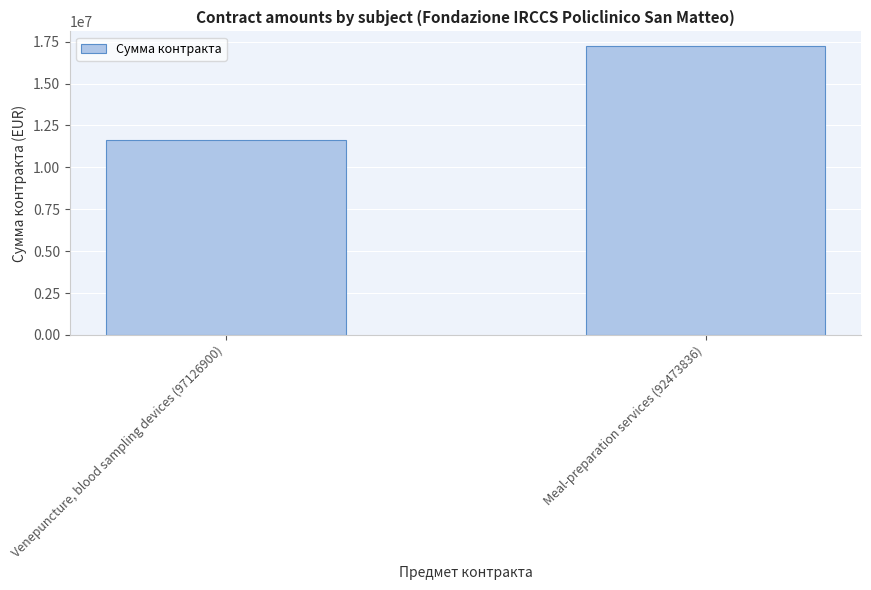

What is the sum of all values?

28878841